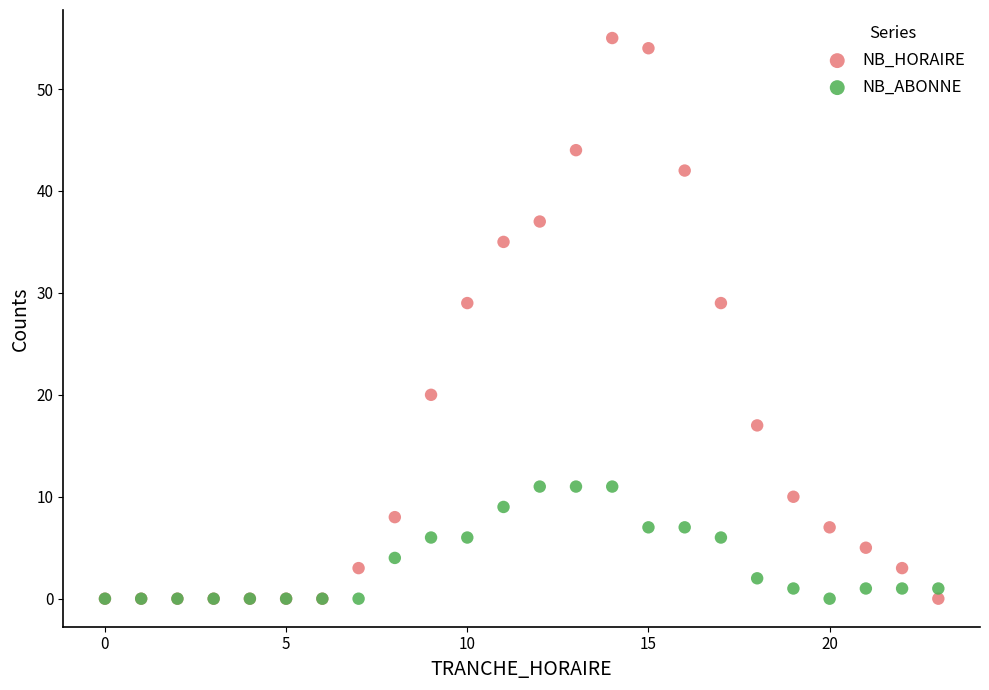

What are all the series names shown in the legend?

NB_HORAIRE, NB_ABONNE